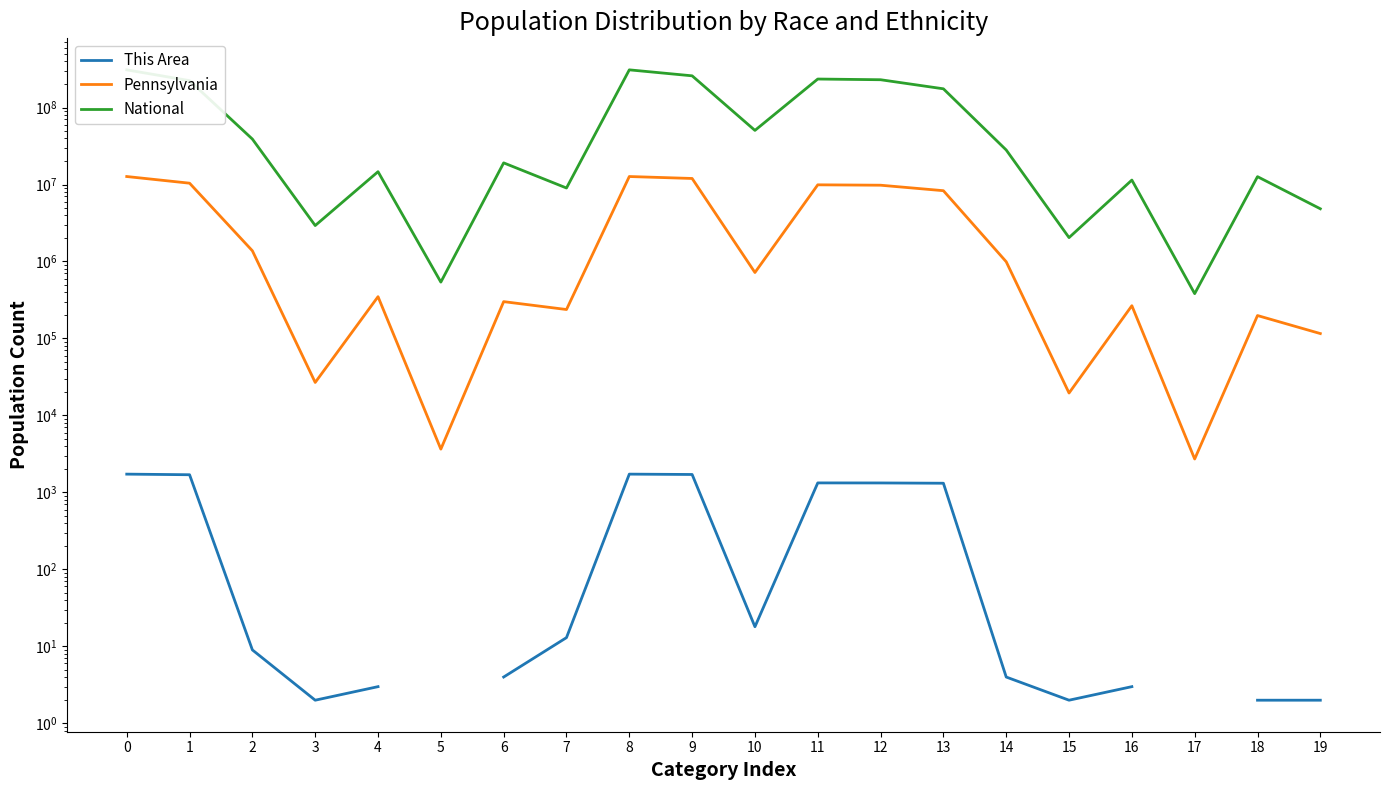

True or false: National and This Area cross at least once.

False